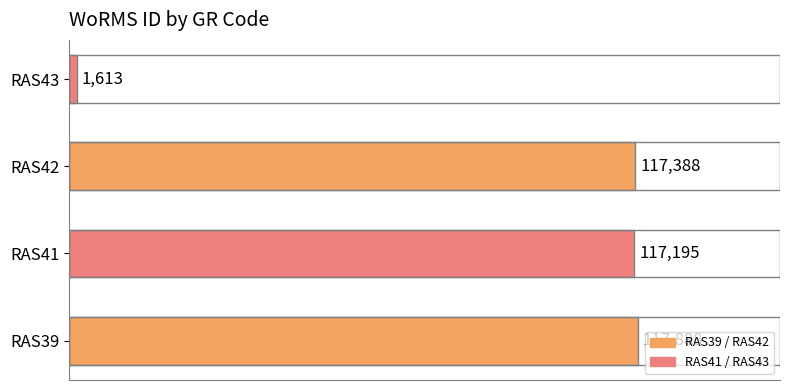

Reading top to bottom, transcribe all the data shown in this chart.

RAS43=1613	RAS42=117388	RAS41=117195	RAS39=117888